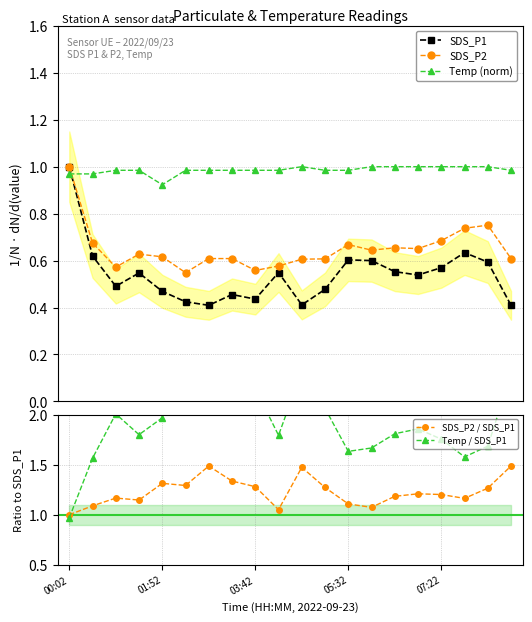

True or false: SDS_P2 / SDS_P1 has more than 0 interior local peaks.

True